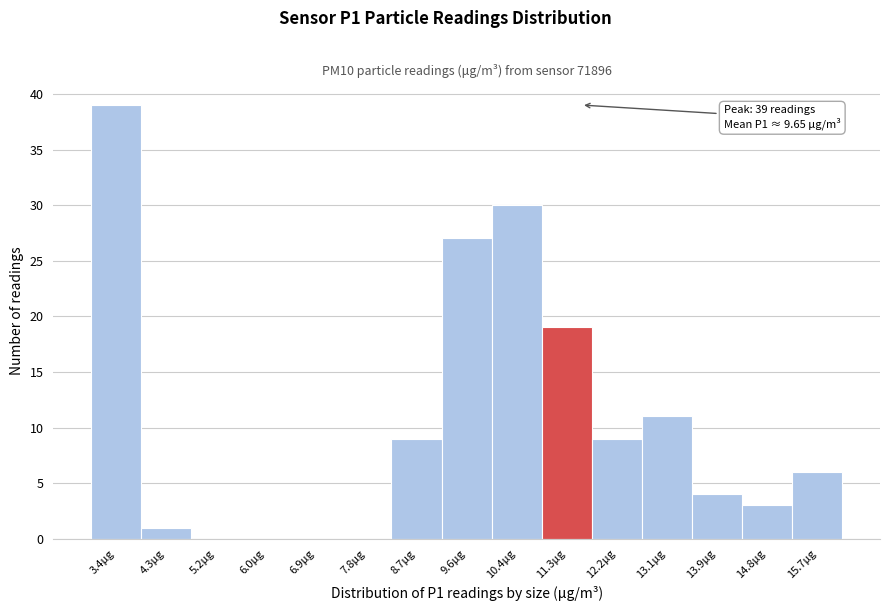

Reading left to right, list all the values displayed in this chart.

3.4μg=39	4.3μg=1	5.2μg=0	6.0μg=0	6.9μg=0	7.8μg=0	8.7μg=9	9.6μg=27	10.4μg=30	11.3μg=19	12.2μg=9	13.1μg=11	13.9μg=4	14.8μg=3	15.7μg=6